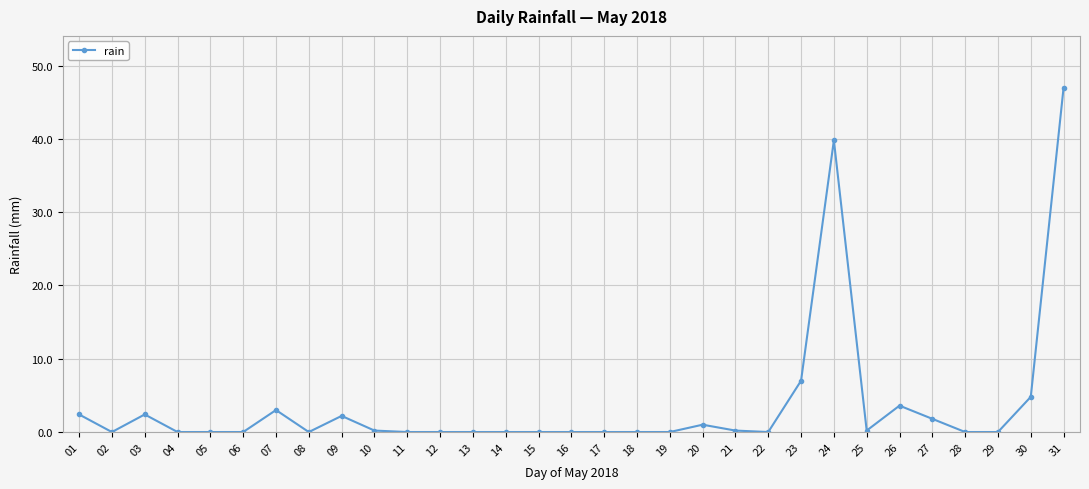

True or false: the data shows -26.1 at 28.

False